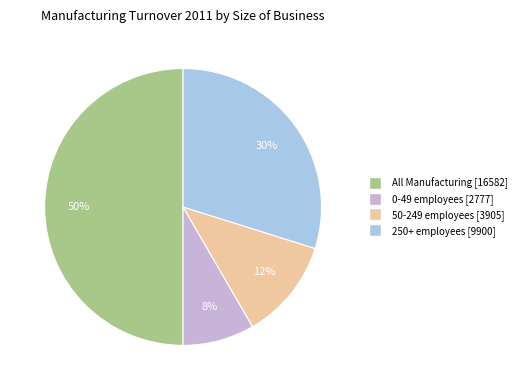

Between All Manufacturing and 0-49, which is larger?

All Manufacturing